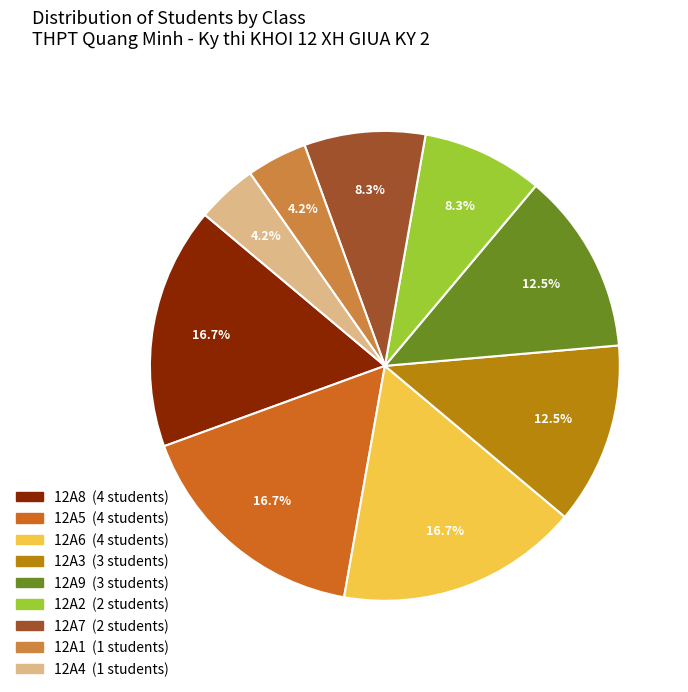

How many slices are in this pie chart?

9